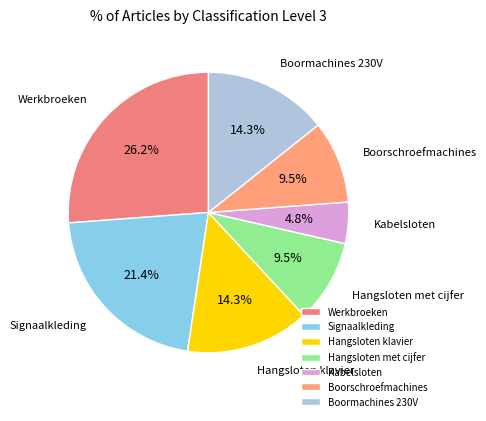

Count the number of slices in the pie.

7